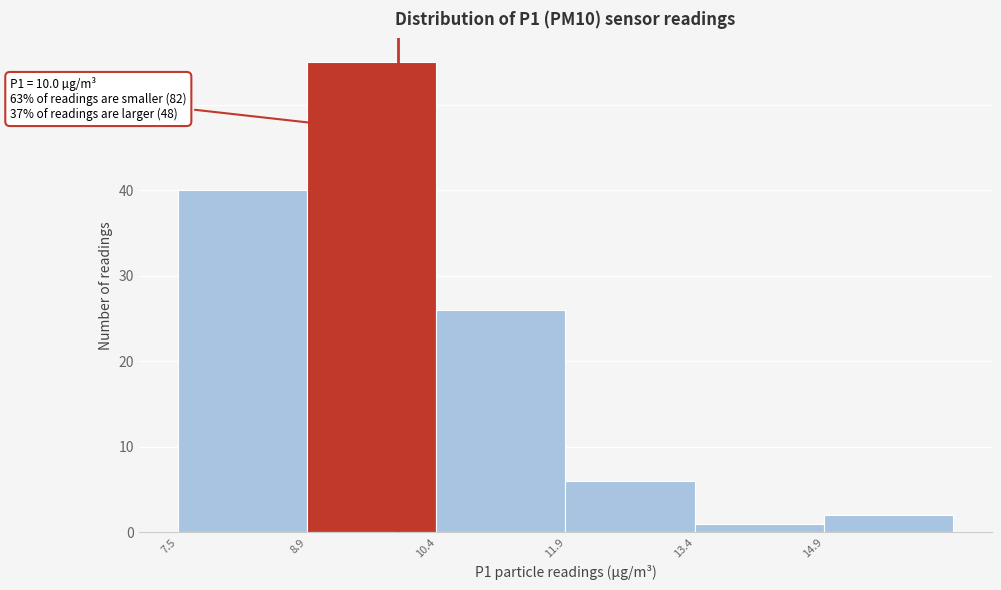

Over which range of the x-axis is the bar tallest?

8.95 to 10.45